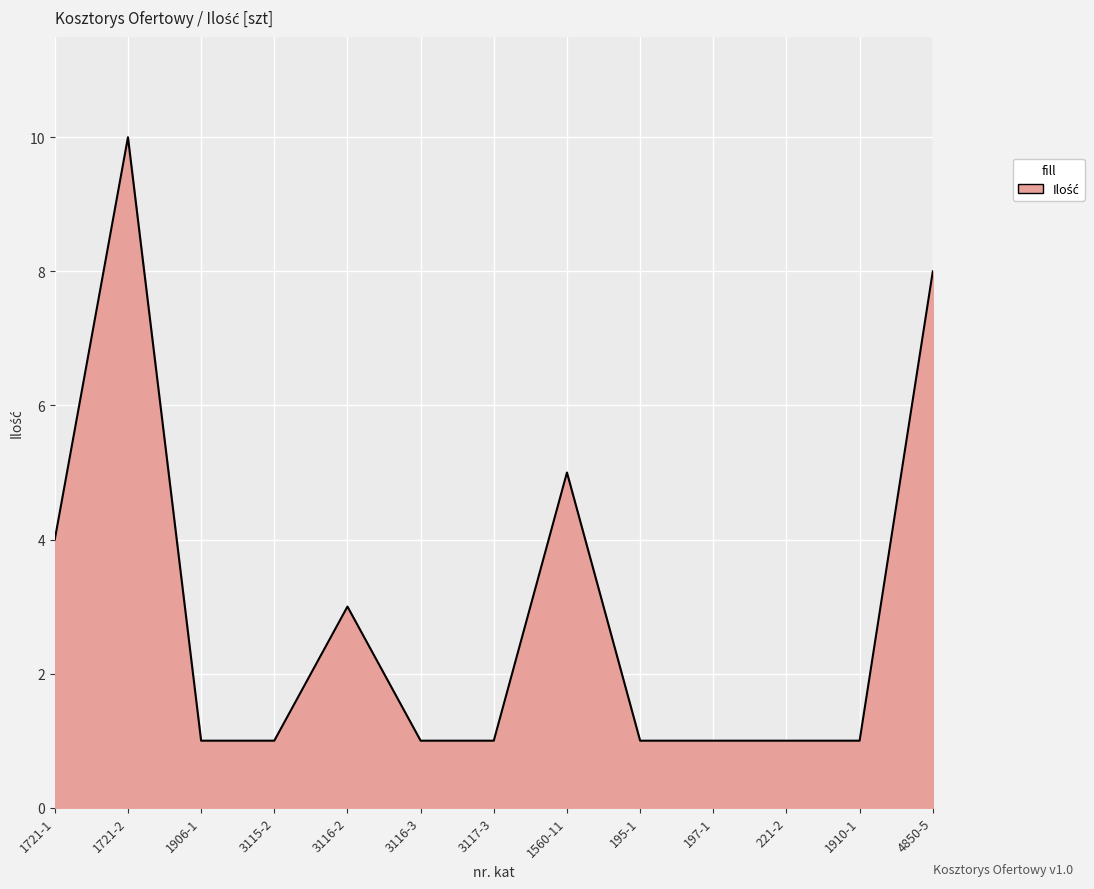

Reading left to right, what are all the values shown in this chart?

1721-1=4	1721-2=10	1906-1=1	3115-2=1	3116-2=3	3116-3=1	3117-3=1	1560-11=5	195-1=1	197-1=1	221-2=1	1910-1=1	4850-5=8